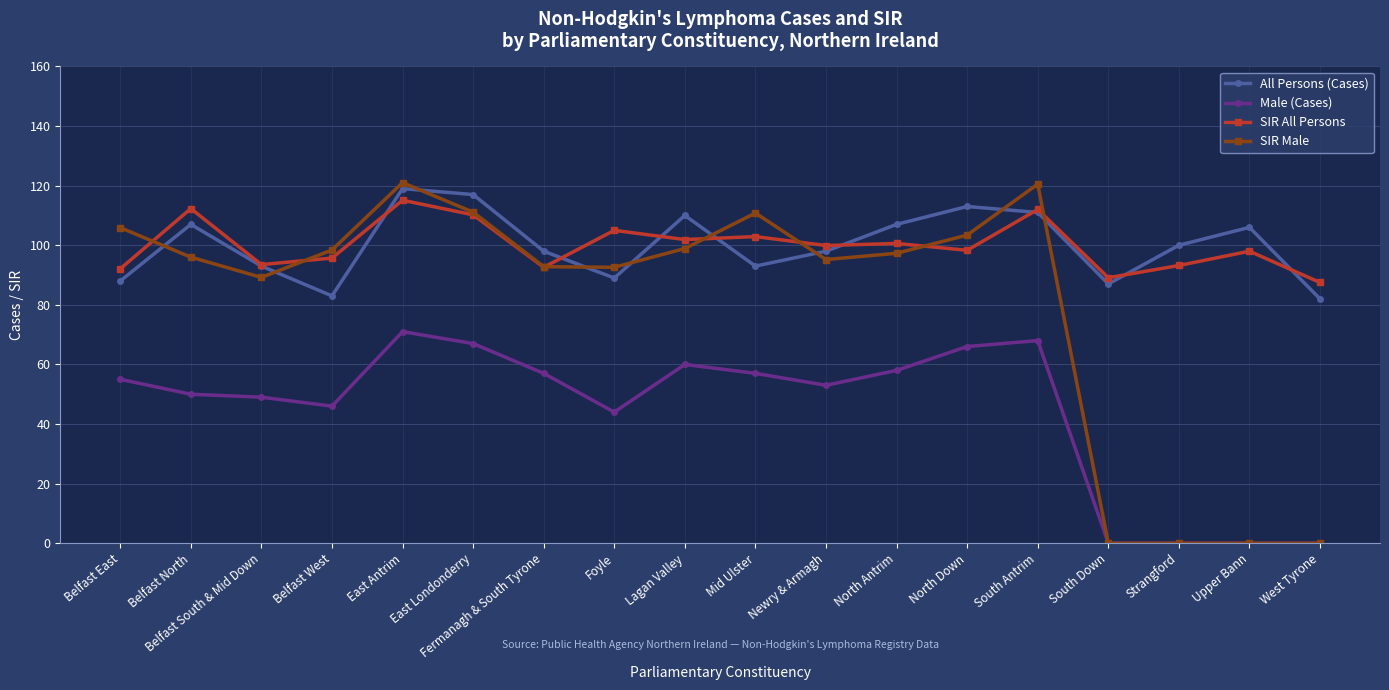

At which category is the sum across all series the highest?

East Antrim